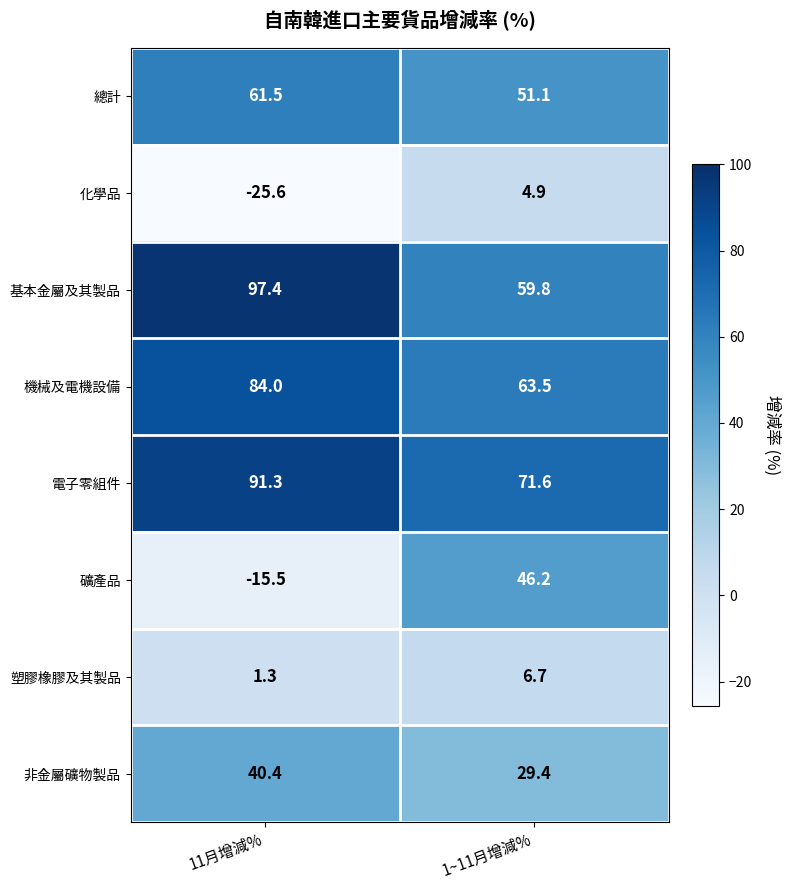

What is the total value across all series at 11月增減%?

334.8